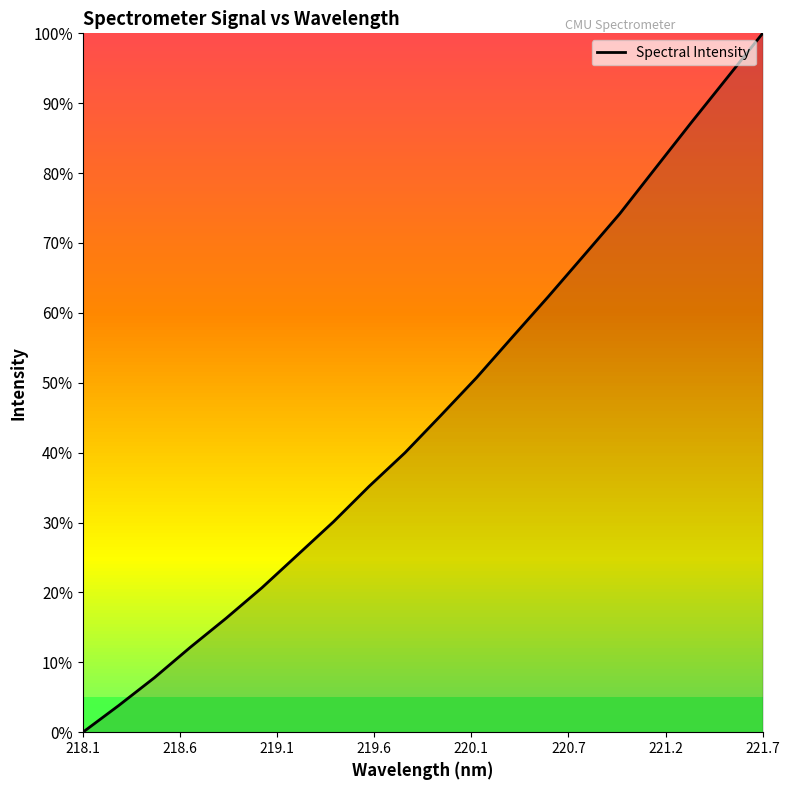

What is the difference between the maximum and minimum values?

100.0